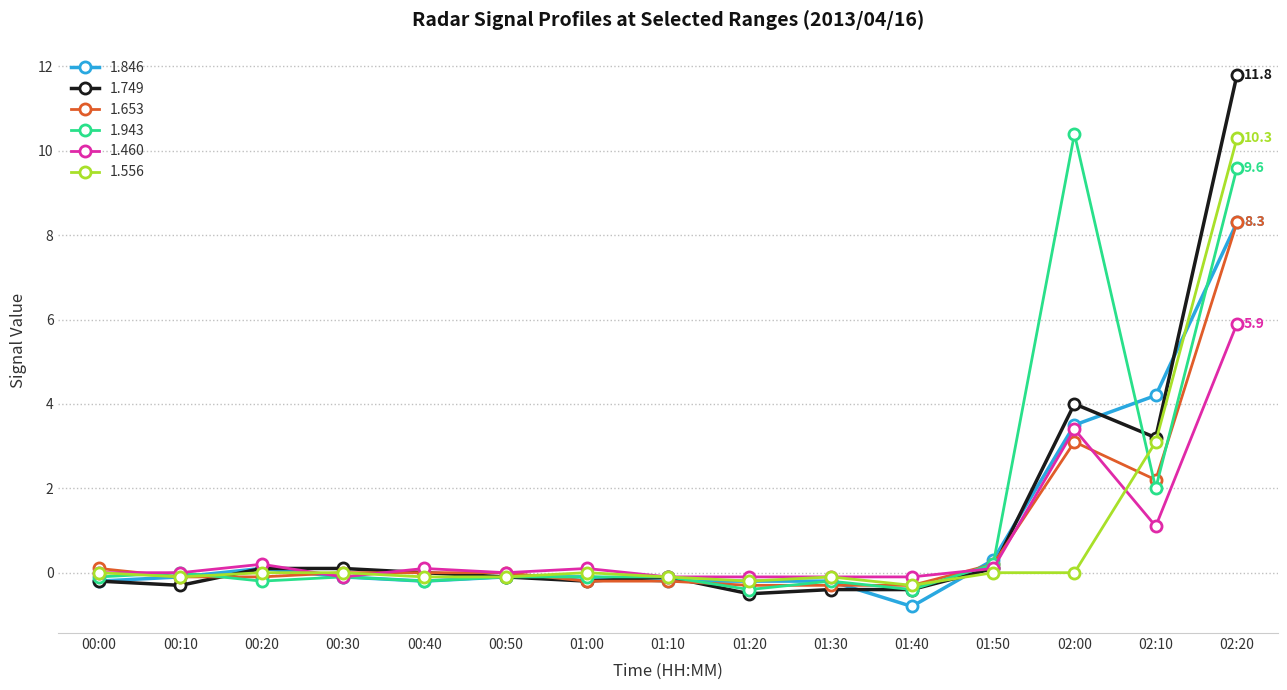

What is the highest value of the 1.846 series?

8.3